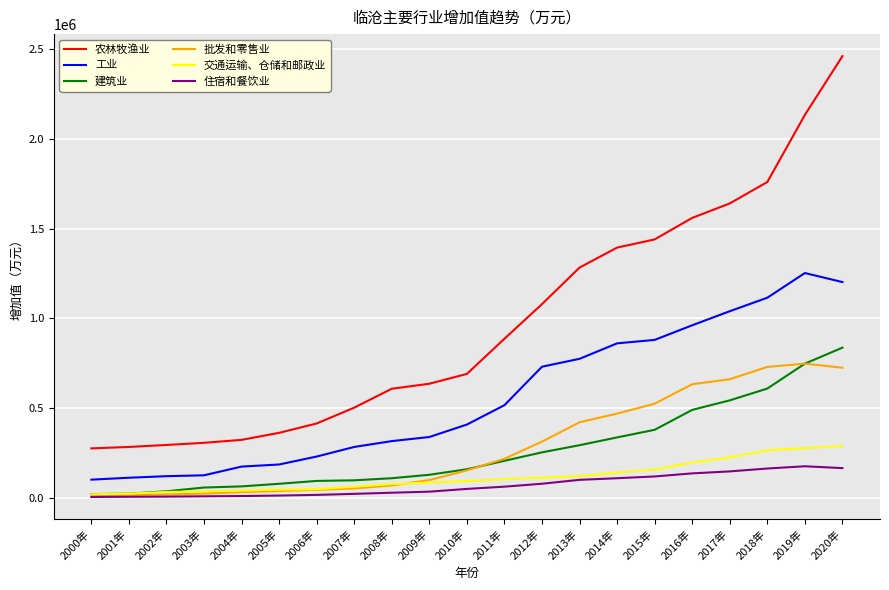

The value of 农林牧渔业 at 2005年 is 363673. True or false?

True